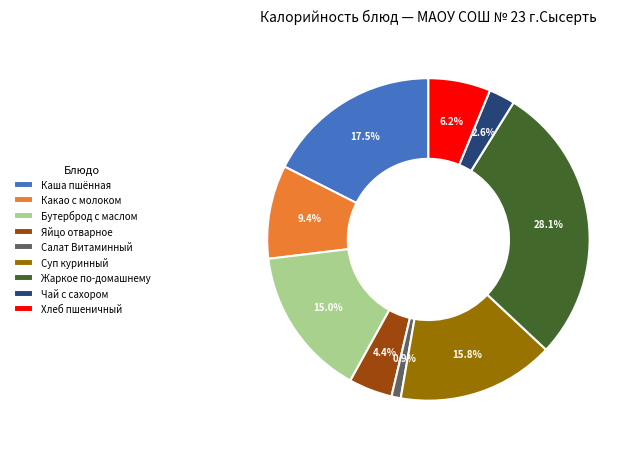

Do Какао с молоком and Хлеб пшеничный together represent more than half of the pie?

No